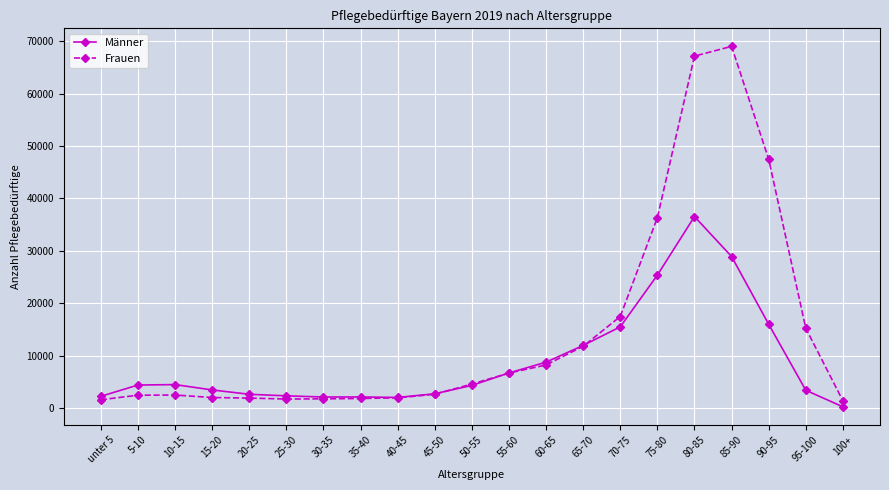

Which category has the lowest value in the Männer series?

100+